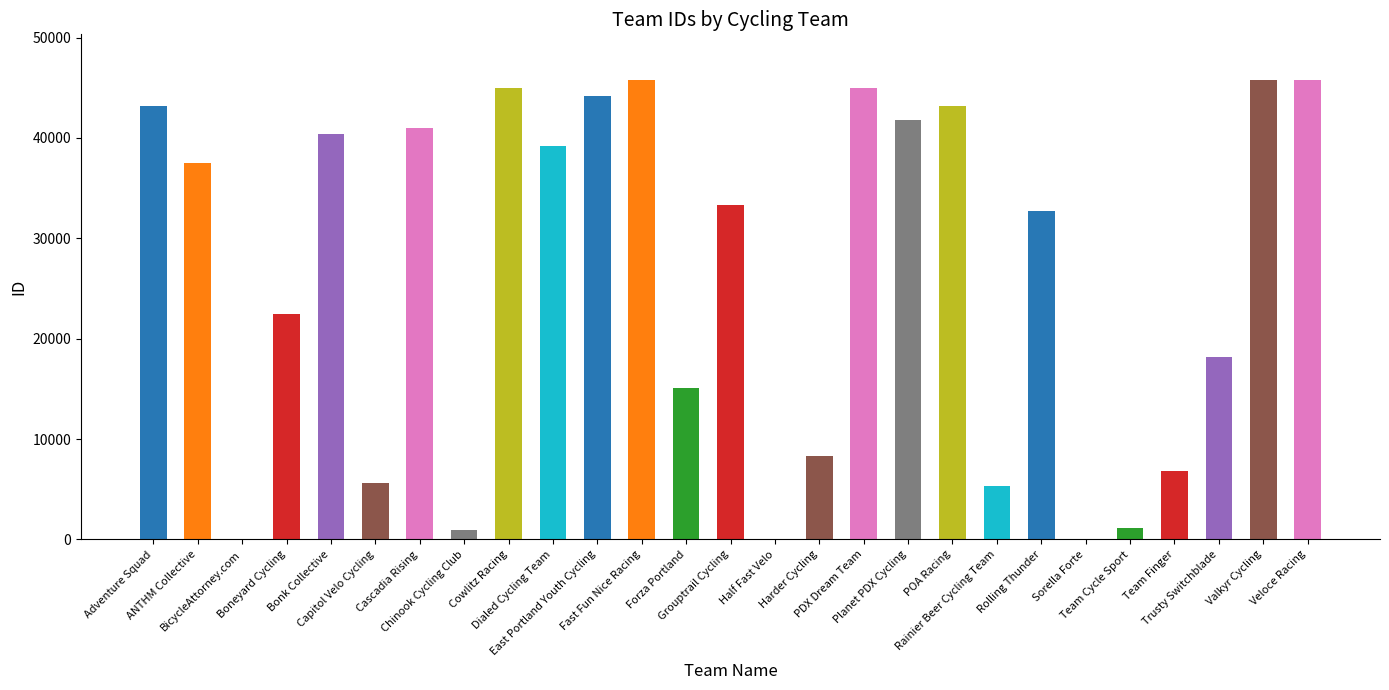

Between Rainier Beer Cycling Team and Cascadia Rising, which is larger?

Cascadia Rising